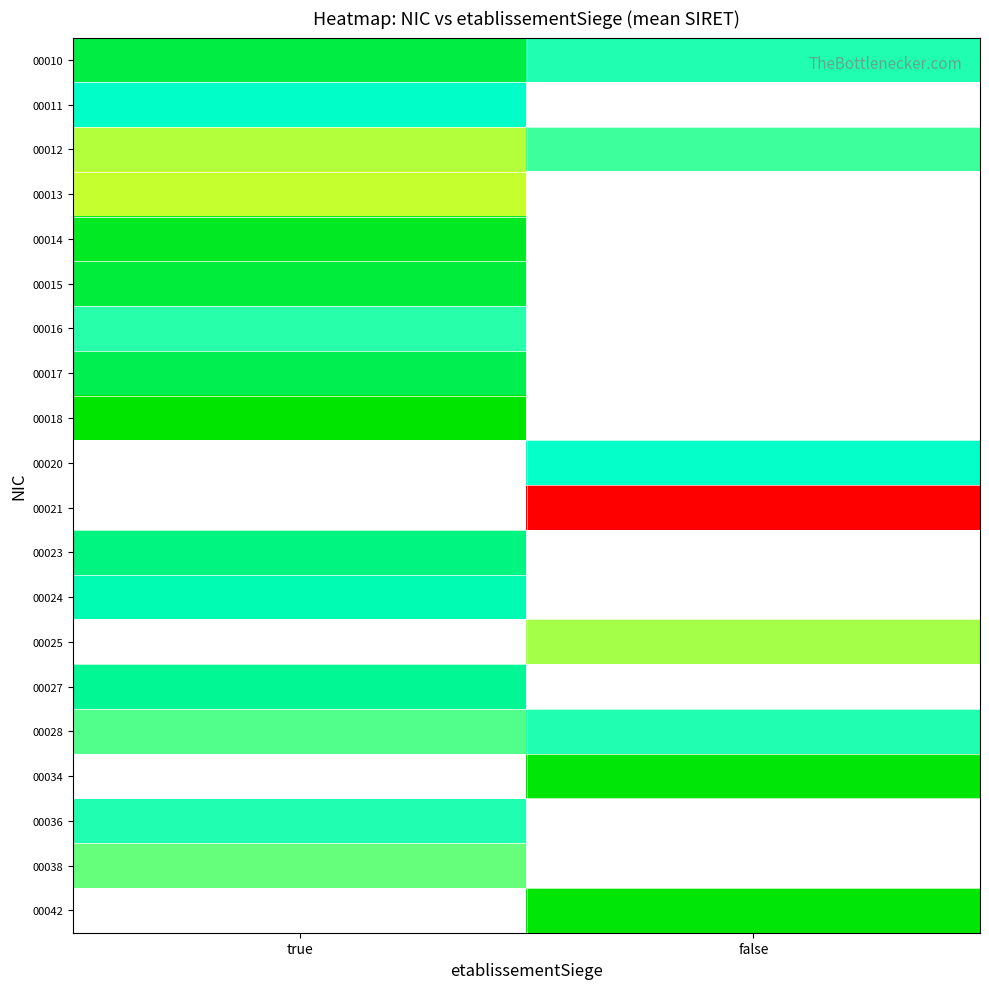

Which label corresponds to the largest value in the chart?

true